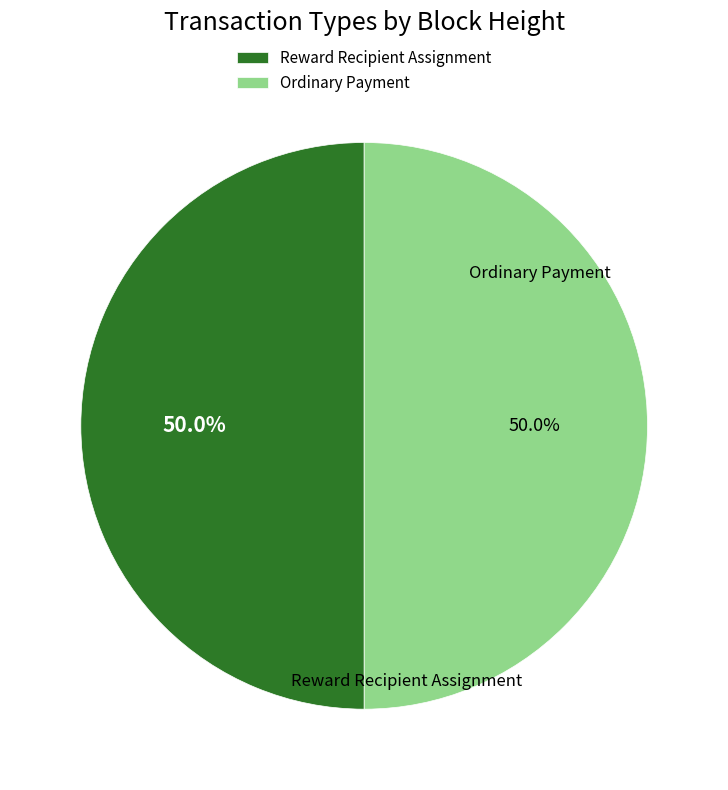

How many slices are in this pie chart?

2